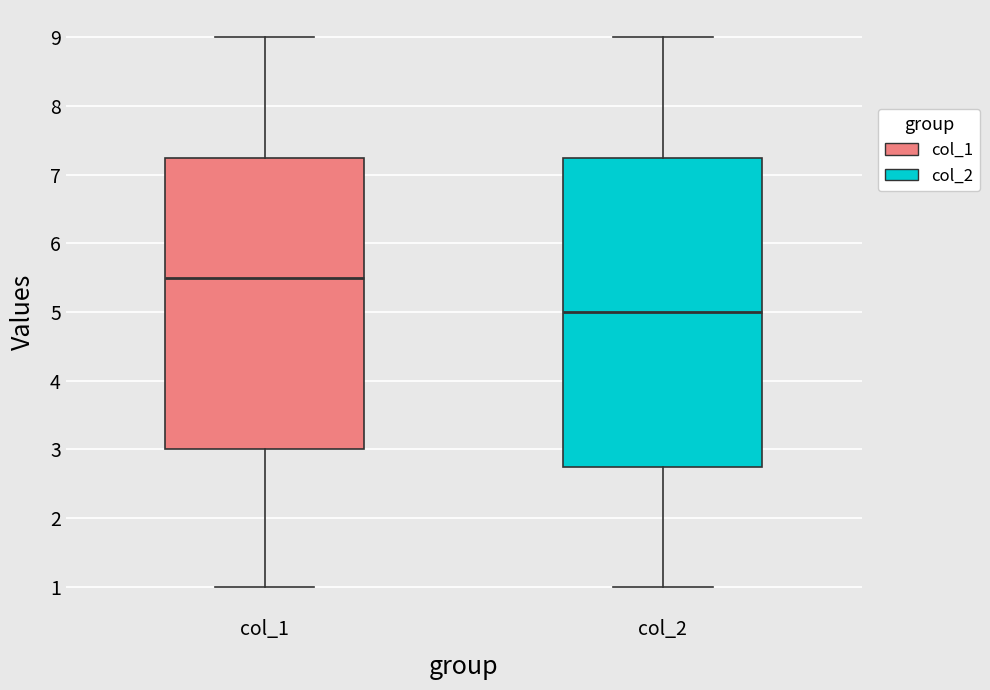

Reading left to right, read every box against the y-axis: the position of its median line, the range the box covers, and the ends of its whiskers. The values are not printed on the chart, so give them approximately, as read against the axis.

col_1: median 5.5, box 3.0 to 7.3, whiskers 1.0 to 9.0
col_2: median 5.0, box 2.8 to 7.3, whiskers 1.0 to 9.0